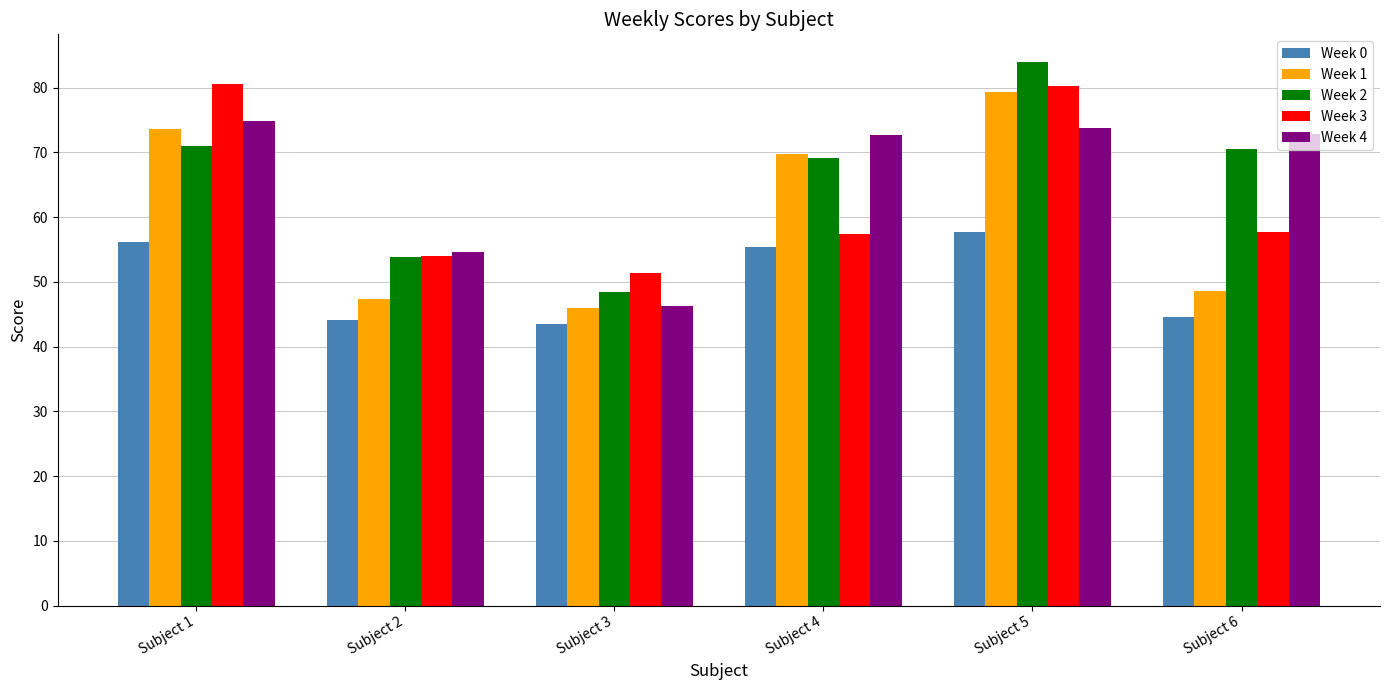

Between Subject 3 and Subject 4, which series saw the biggest shift?

Week 4